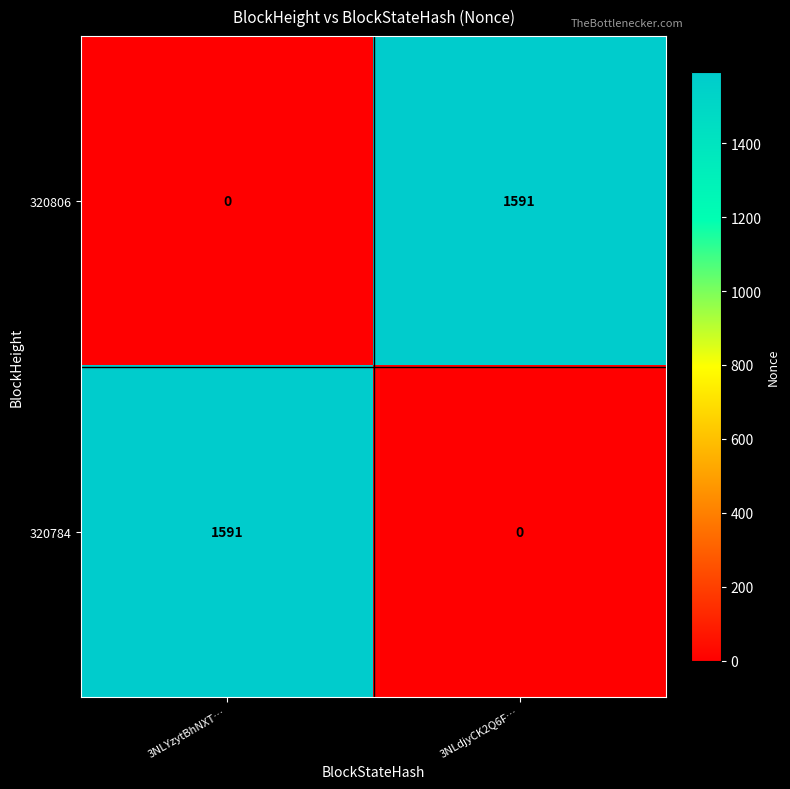

Is it true that 320806 equals 597 at 3NLdjyCK2Q6F…?

False